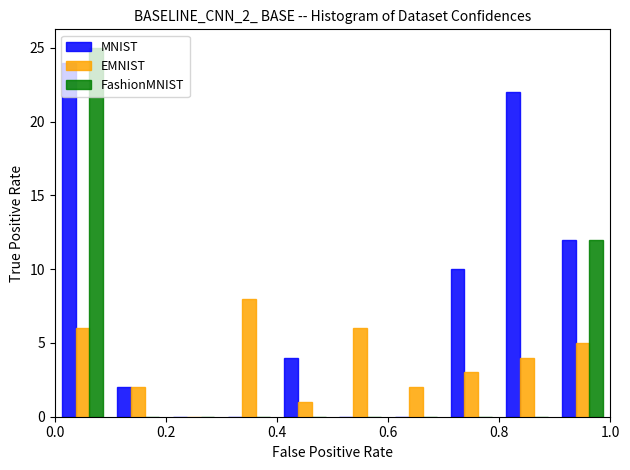

Reading left to right, transcribe this chart: for each range on the x-axis, give the height of each series' bar. The values are not printed on the chart, so give them approximately, as read against the axis.

0.0 to 0.1: MNIST=24	EMNIST=6	FashionMNIST=25
0.1 to 0.2: MNIST=2	EMNIST=2	FashionMNIST=0
0.2 to 0.3: MNIST=0	EMNIST=0	FashionMNIST=0
0.3 to 0.4: MNIST=0	EMNIST=8	FashionMNIST=0
0.4 to 0.5: MNIST=4	EMNIST=1	FashionMNIST=0
0.5 to 0.6: MNIST=0	EMNIST=6	FashionMNIST=0
0.6 to 0.7: MNIST=0	EMNIST=2	FashionMNIST=0
0.7 to 0.8: MNIST=10	EMNIST=3	FashionMNIST=0
0.8 to 0.9: MNIST=22	EMNIST=4	FashionMNIST=0
0.9 to 1.0: MNIST=12	EMNIST=5	FashionMNIST=12